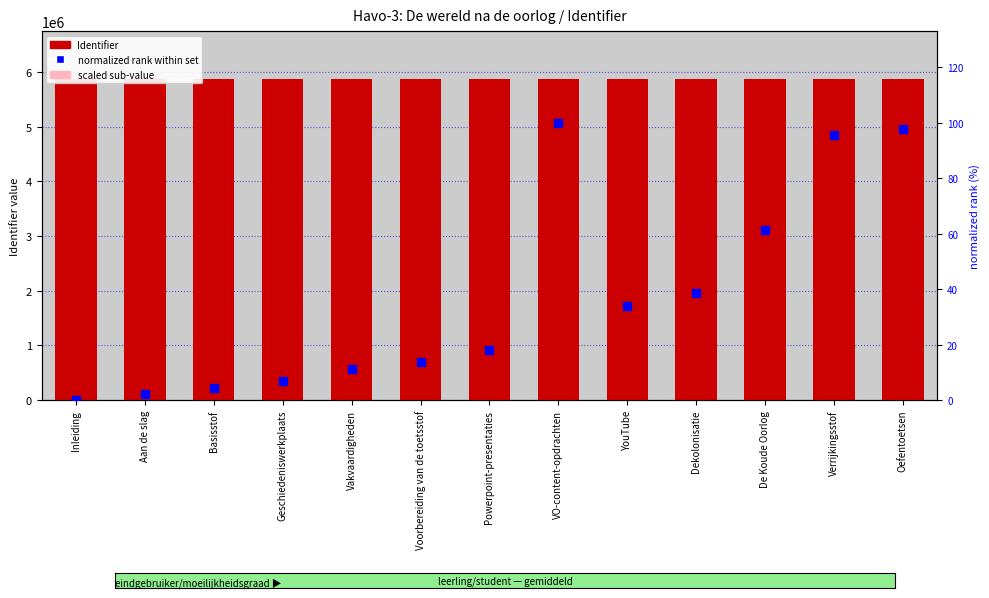

Which series contains the highest Y value?

Identifier